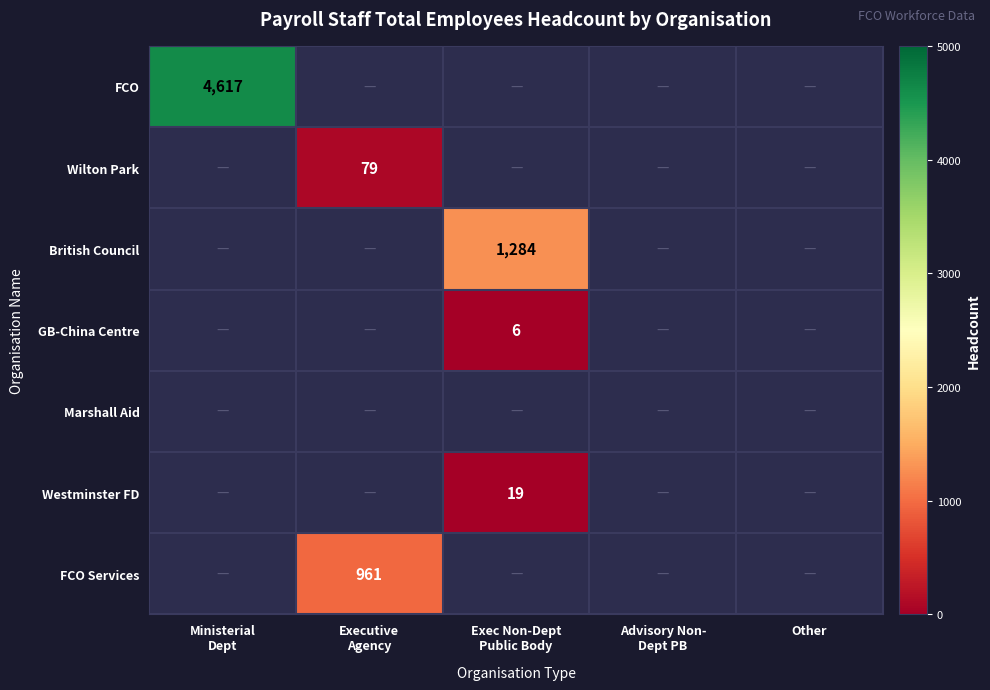

Is it true that Wilton Park equals 118.1 at Executive Agency?

False